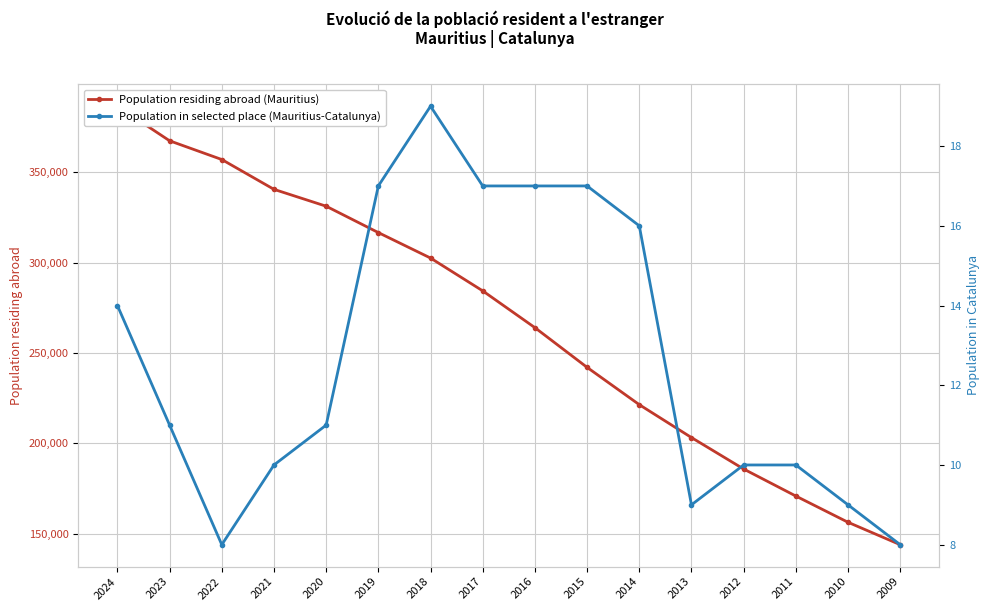

Count the number of categories in the chart.

16